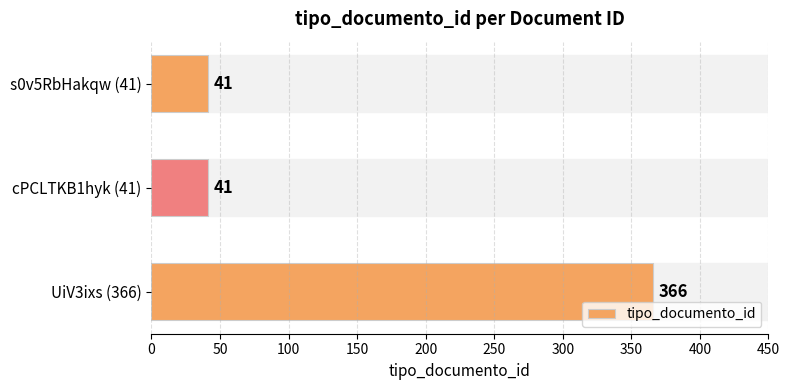

What is the average value?

149